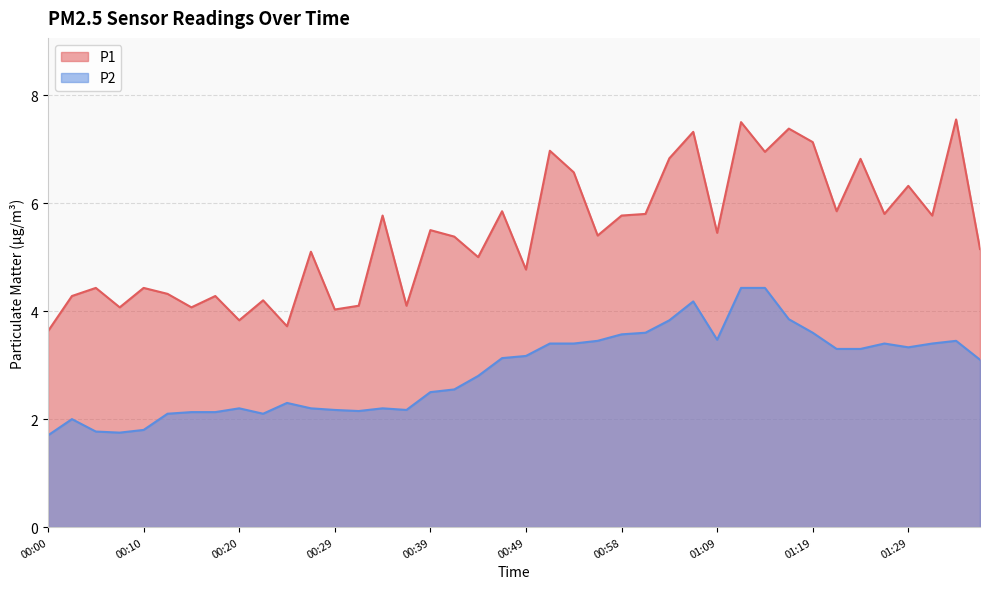

At how many categories does at least one series exceed 4?

37